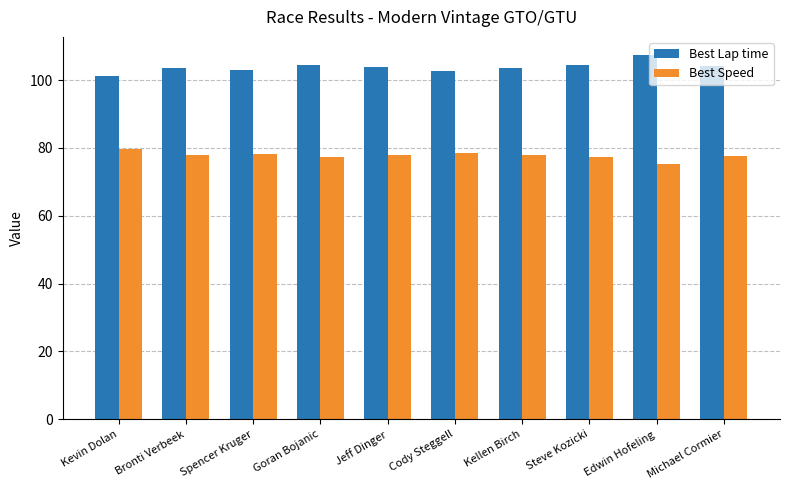

At which label does Best Speed reach its peak?

Kevin Dolan